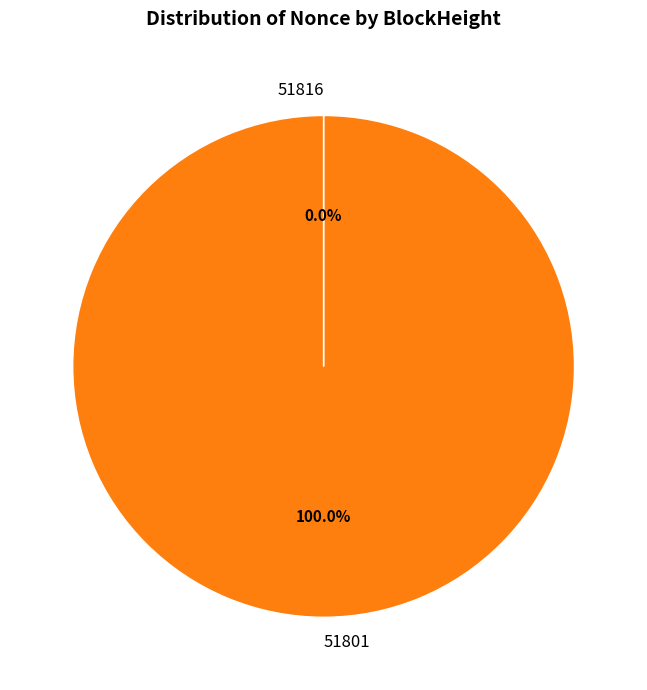

Which category has the biggest portion of the pie?

51801